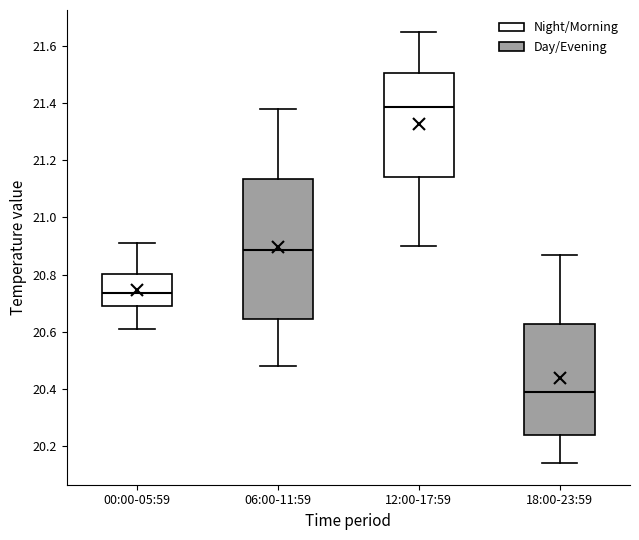

Reading left to right, transcribe this box plot: for each box, give where its median line is, the range the box spans, and where its two whiskers end, as read against the y-axis. The values are not printed on the chart, so give them approximately, as read against the axis.

00:00-05:59: median 20.74, box 20.70 to 20.80, whiskers 20.62 to 20.92
06:00-11:59: median 20.88, box 20.64 to 21.14, whiskers 20.48 to 21.38
12:00-17:59: median 21.38, box 21.14 to 21.50, whiskers 20.90 to 21.66
18:00-23:59: median 20.40, box 20.24 to 20.62, whiskers 20.14 to 20.88